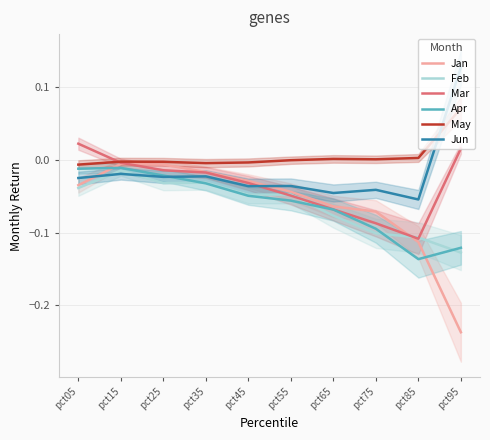

Which series changed the most between pct25 and pct65?

Jan